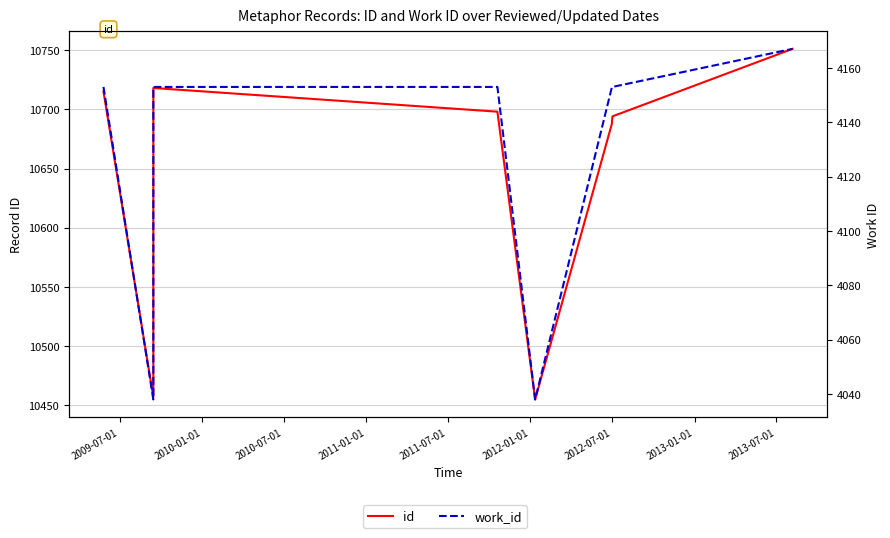

What are all the series names shown in the legend?

id, work_id